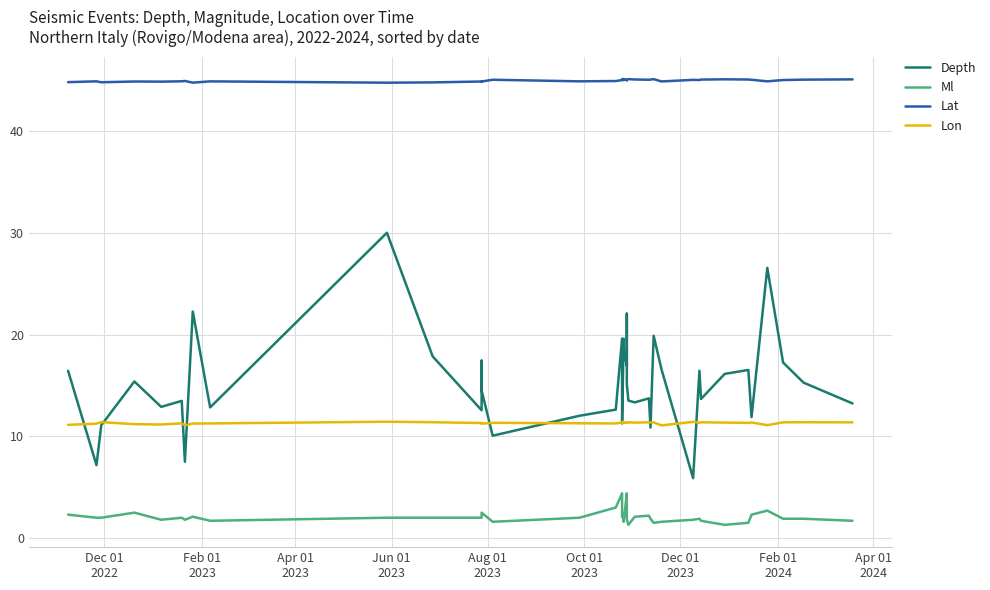

Reading right to left, transcribe all the data shown in this chart.

Depth: 13.2	15.3	17.2	26.6	11.9	16.5	16.1	13.7	16.4	5.9	16.6	19.9	10.9	13.7	13.3	13.5	15.1	22.1	16.9	18.5	19.6	11.3	19.6	12.6	12.0	10.1	14.5	17.4	12.6	17.9	30.0	12.8	22.3	7.5	13.5	12.9	15.4	11.1	7.2	16.4
Ml: 1.7	1.9	1.9	2.7	2.3	1.5	1.3	1.7	1.9	1.8	1.6	1.5	1.9	2.2	2.1	1.3	1.8	2.5	4.4	1.6	1.9	2.1	4.4	3.0	2.0	1.6	2.5	2.4	2.0	2.0	2.0	1.7	2.1	1.8	2.0	1.8	2.5	2.0	2.0	2.3
Lat: 45.1	45.0	45.0	44.9	45.0	45.1	45.1	45.1	45.0	45.0	44.9	45.1	45.1	45.0	45.1	45.1	45.0	45.0	45.0	45.1	45.0	45.1	45.0	44.9	44.9	45.0	44.9	44.8	44.9	44.8	44.7	44.9	44.7	44.9	44.9	44.8	44.9	44.8	44.9	44.8
Lon: 11.4	11.4	11.4	11.1	11.4	11.3	11.3	11.4	11.3	11.4	11.1	11.4	11.4	11.4	11.3	11.4	11.4	11.3	11.3	11.3	11.4	11.4	11.4	11.3	11.3	11.3	11.2	11.3	11.3	11.4	11.4	11.3	11.3	11.1	11.3	11.2	11.2	11.4	11.2	11.1